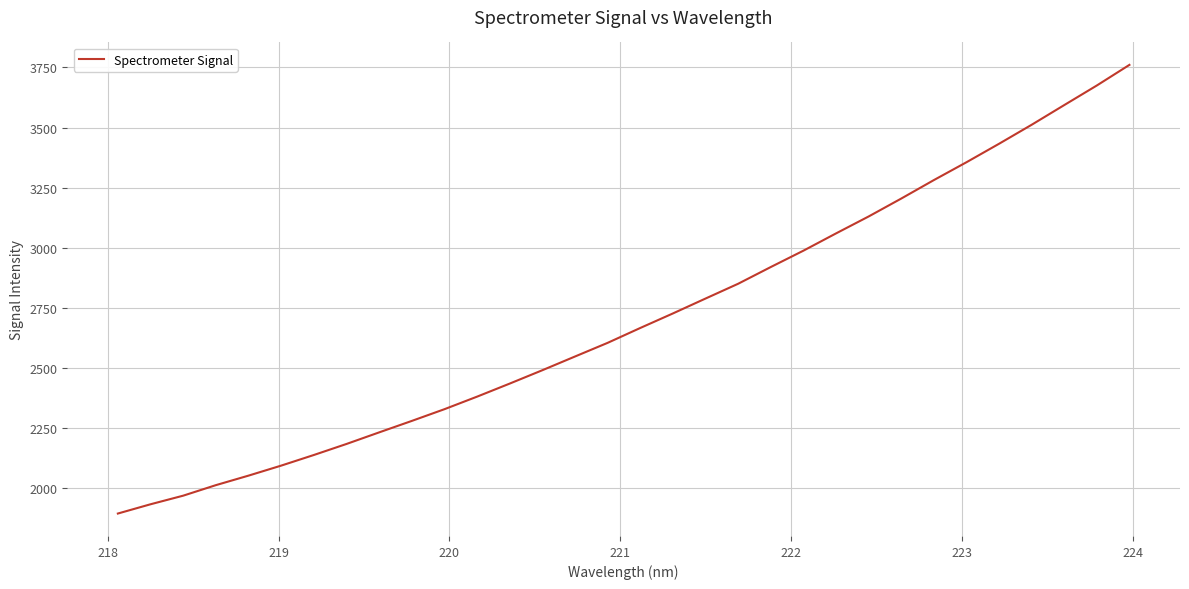

Reading right to left, list all the values displayed in this chart.

3760.8	3675.0	3593.4	3511.4	3432.3	3355.4	3281.0	3204.2	3129.6	3059.1	2987.2	2919.1	2849.5	2787.9	2725.9	2665.4	2603.5	2546.6	2489.5	2433.9	2379.5	2327.2	2278.4	2230.7	2182.4	2136.5	2092.3	2050.6	2010.9	1967.1	1931.3	1892.8